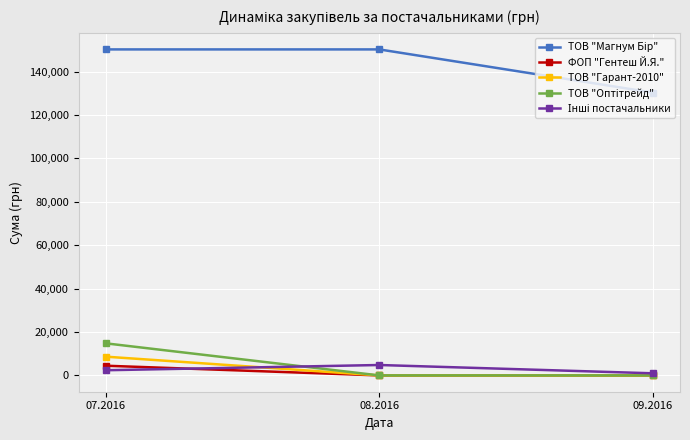

What is the difference between the highest and lowest values at 08.2016?

150228.0